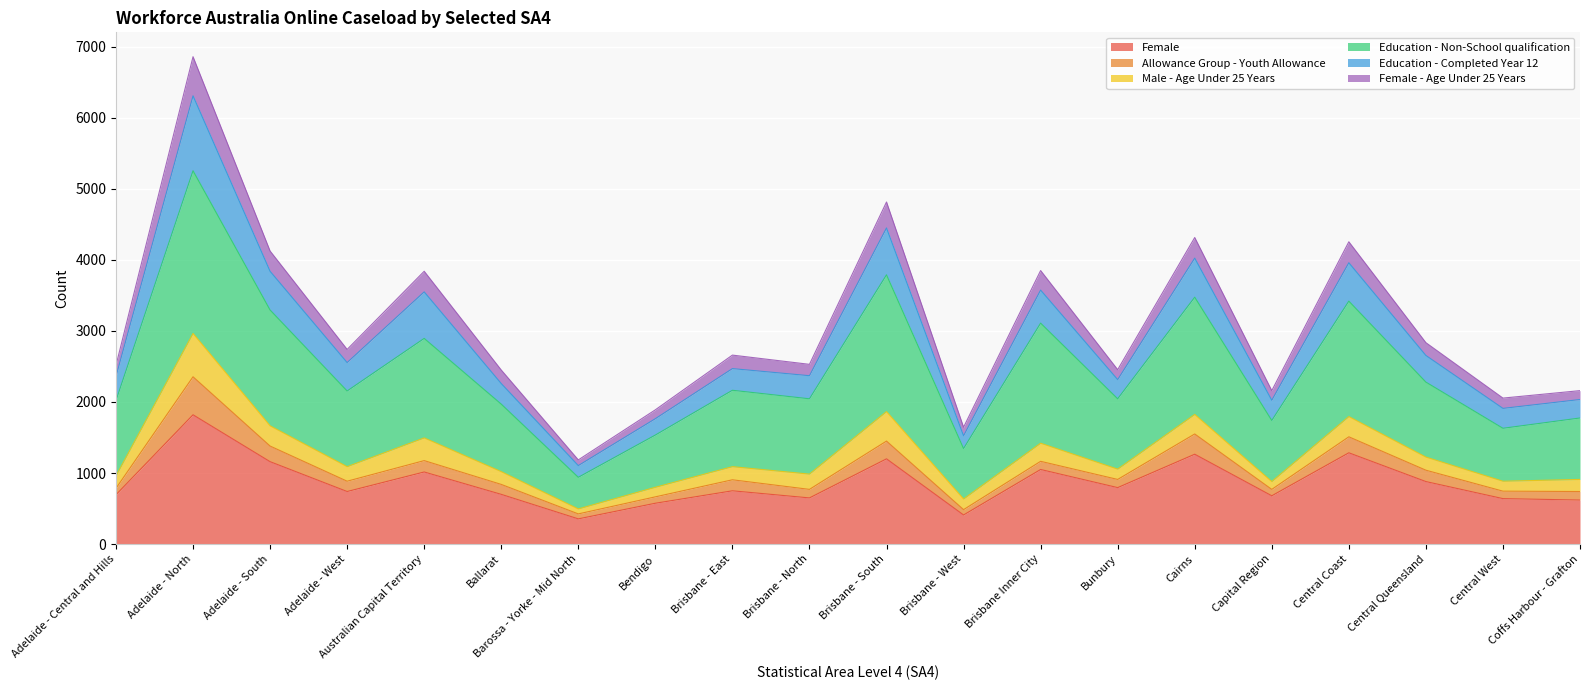

Where is the first local maximum for Female?

Adelaide - North